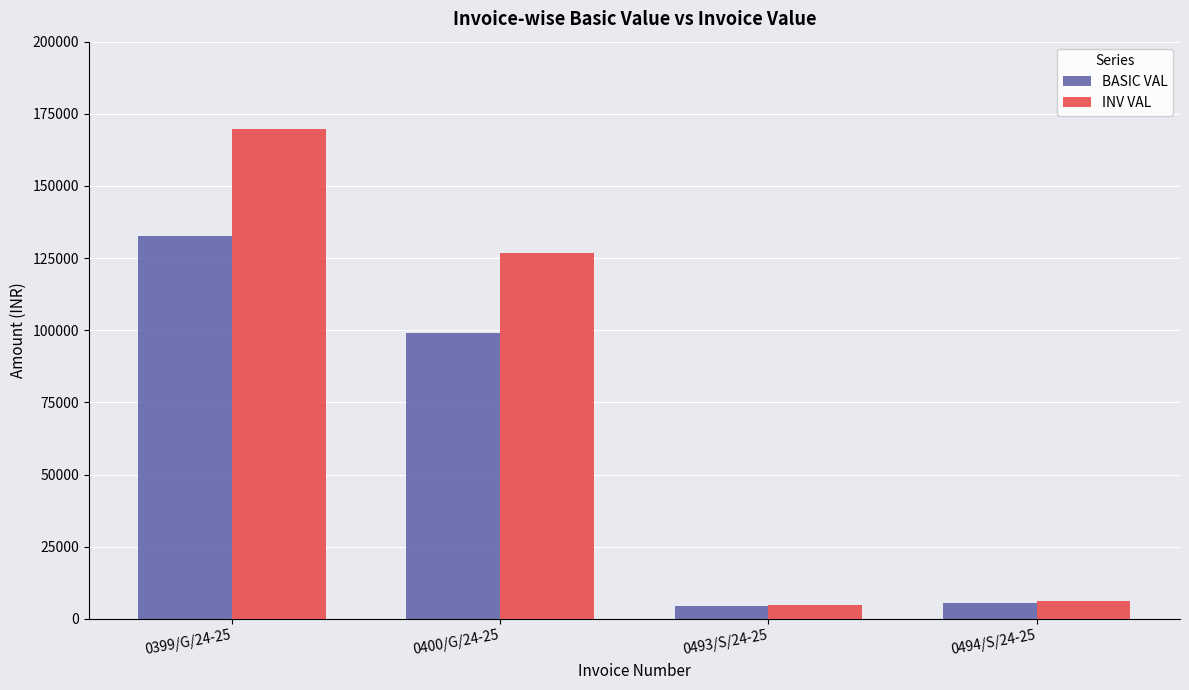

List the series in order of their peak value, highest first.

INV VAL, BASIC VAL